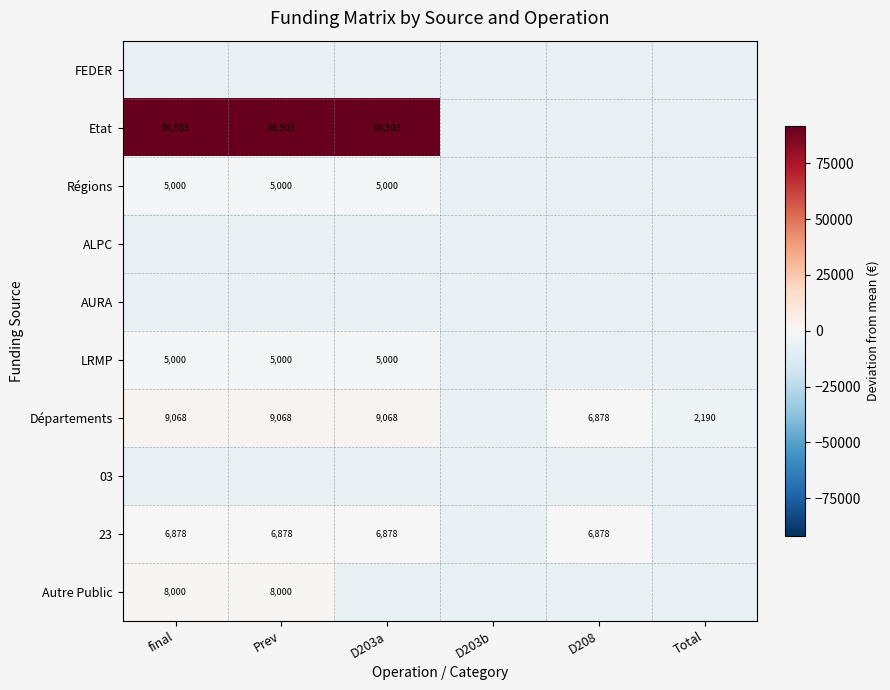

True or false: Autre Public has a value of -6754.9 at D203b.

True